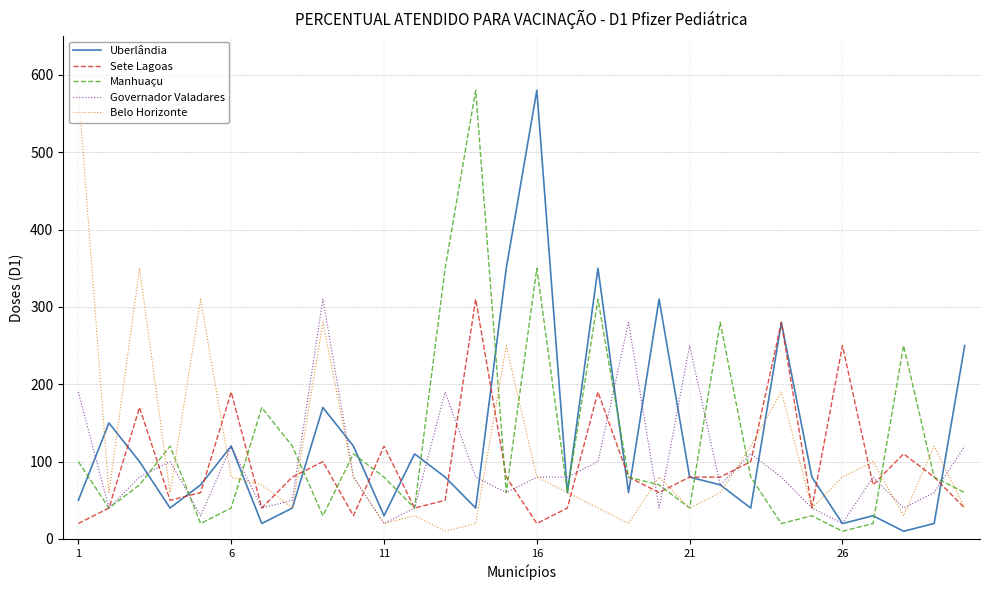

How many values in the Uberlândia series are below 80?

15